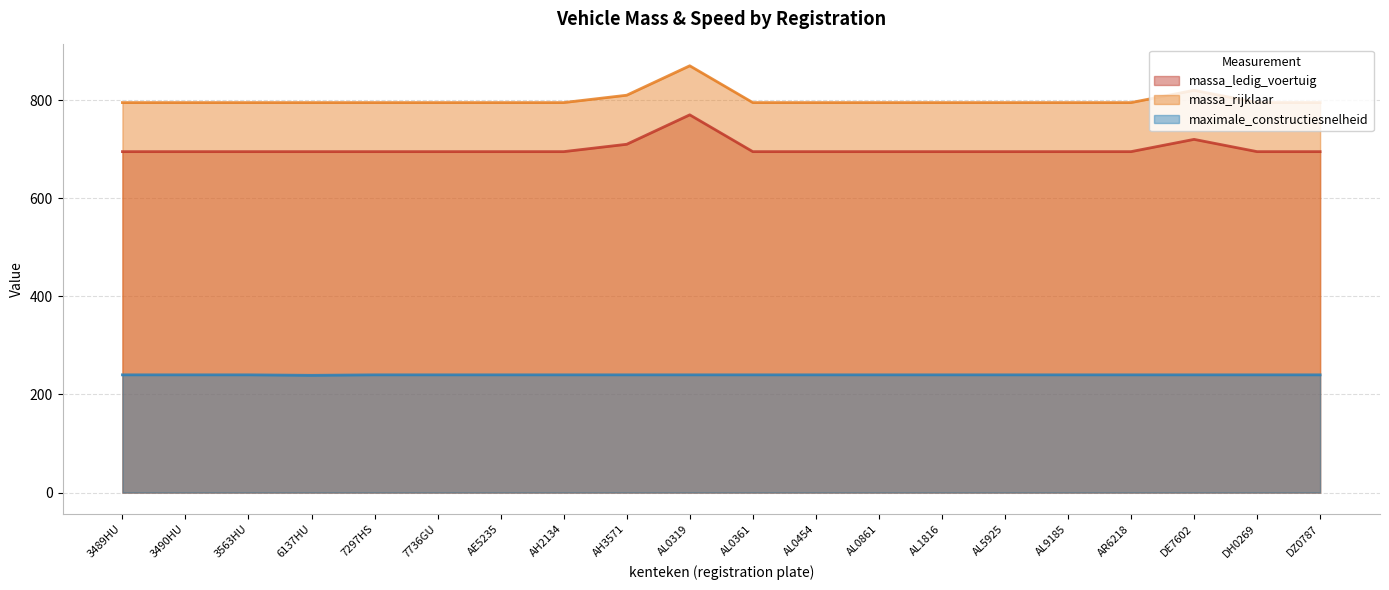

At how many categories does at least one series exceed 524?

20